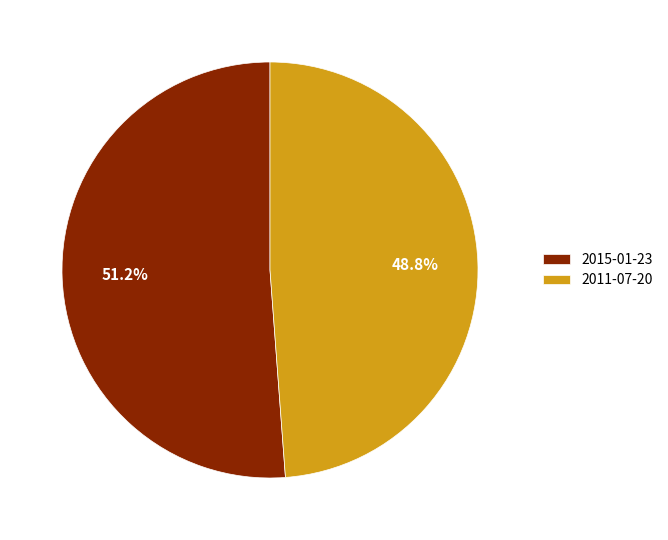

Rank the categories by value from highest to lowest.

2015-01-23, 2011-07-20